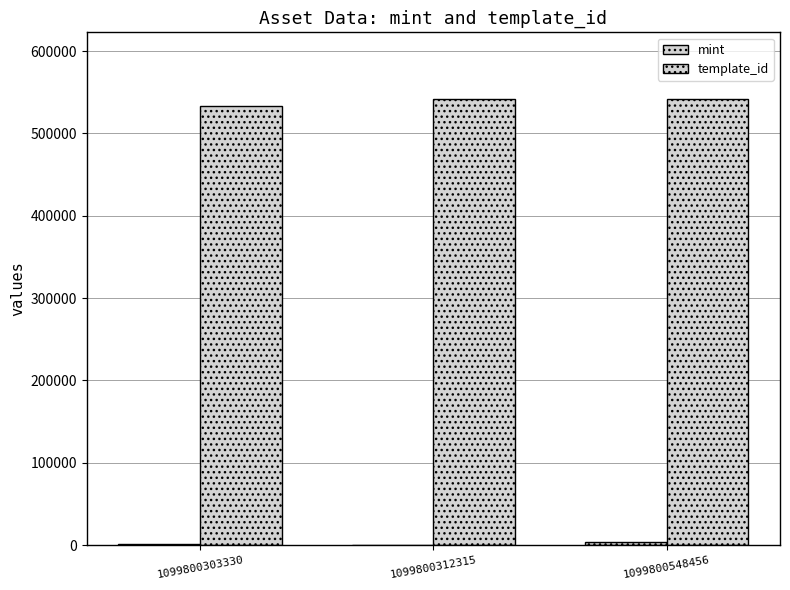

What is the value of the template_id bar at the 1st from the left?

532675